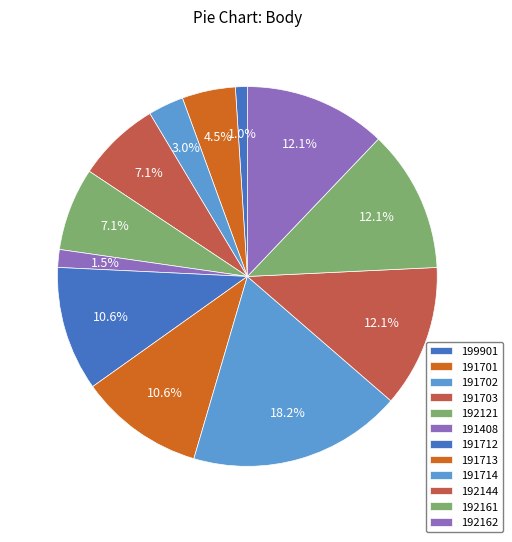

Which slice is the largest?

191714